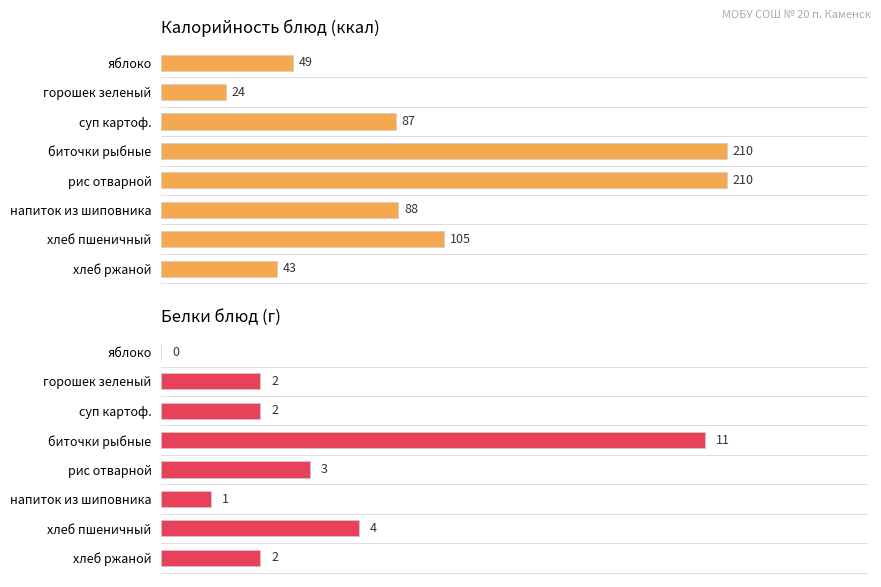

True or false: Белки has a value of 7 at хлеб пшеничный.

False